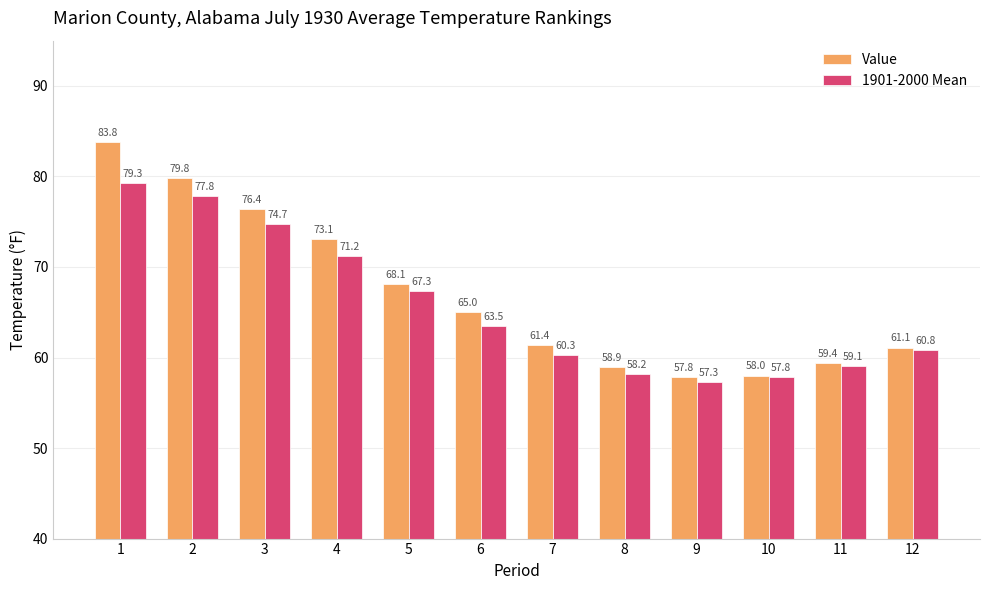

Where is Value nearest to the value 70?

5